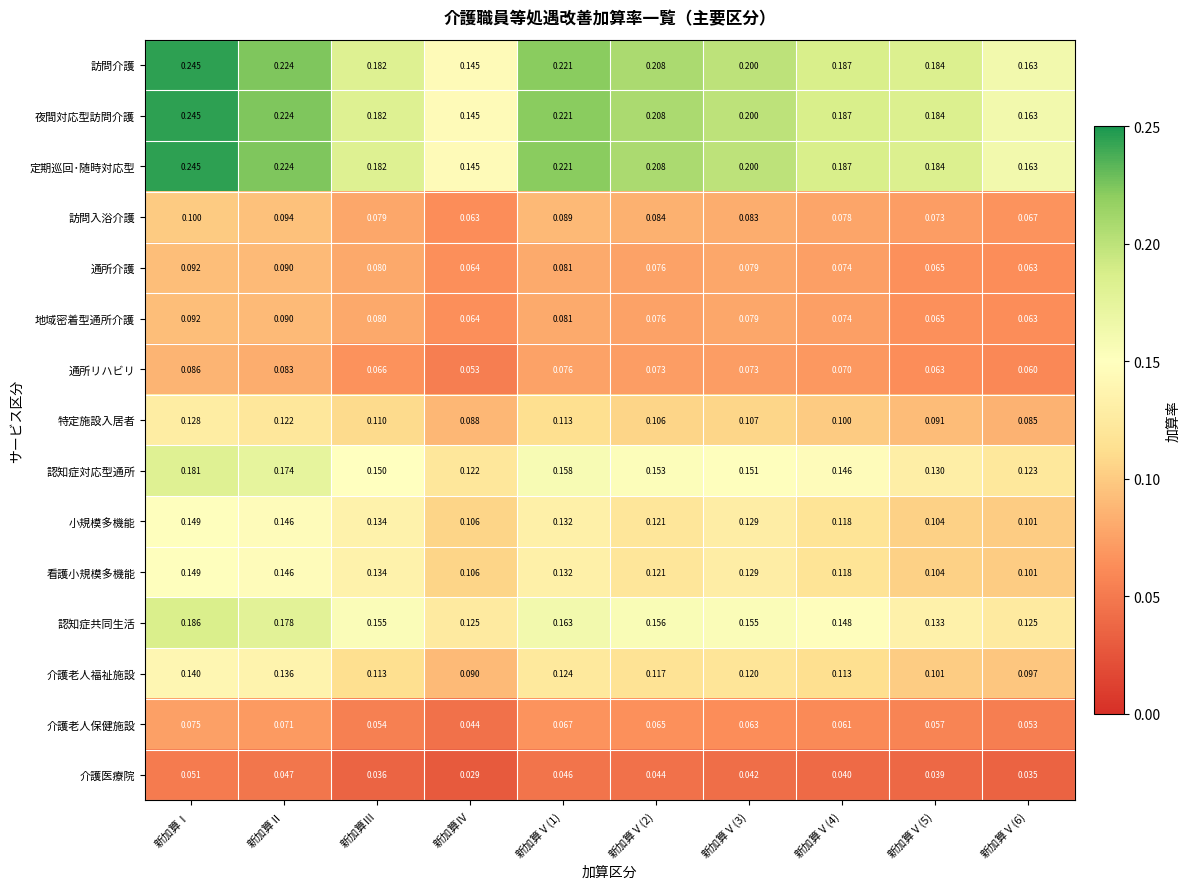

Which category has the lowest value in the 認知症対応型通所 series?

新加算Ⅳ